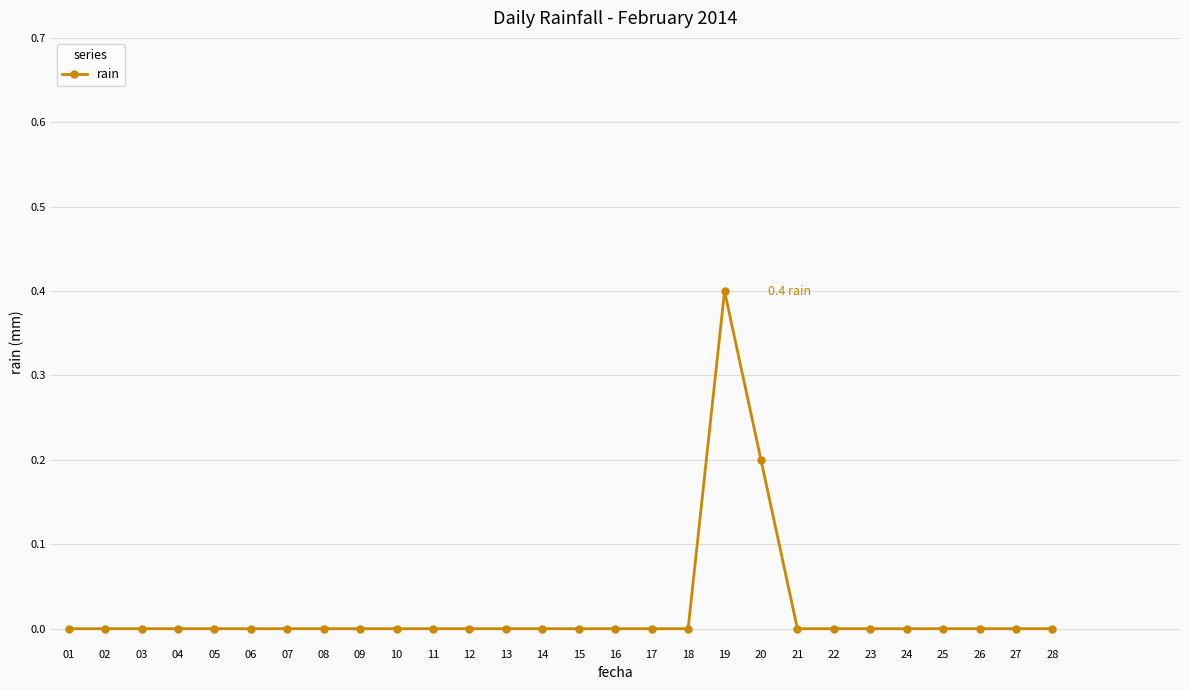

What is the approximate value at 20?

0.2